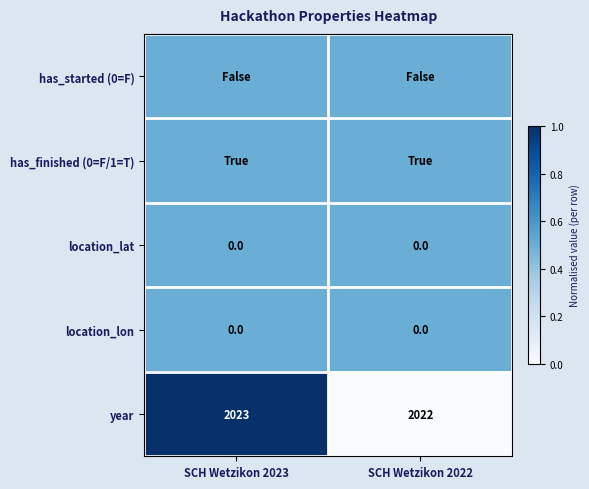

Is the value of year at SCH Wetzikon 2022 greater than the value of location_lat at SCH Wetzikon 2023?

Yes